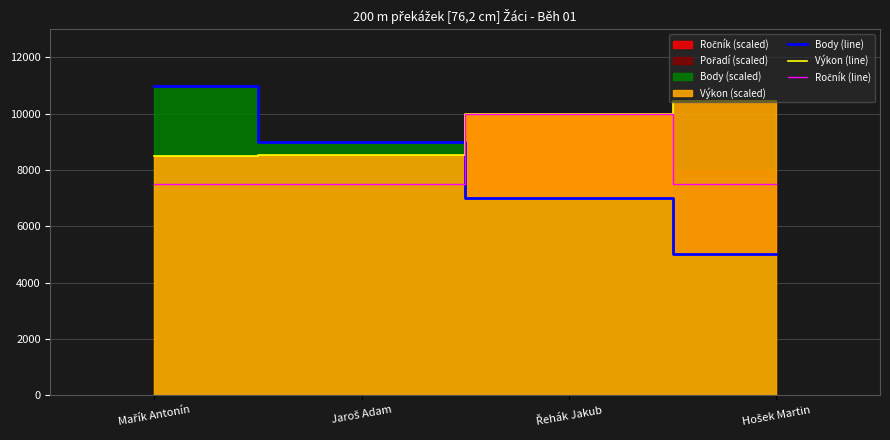

What is the value of the Výkon (line) point at the 1st from the left?

8511